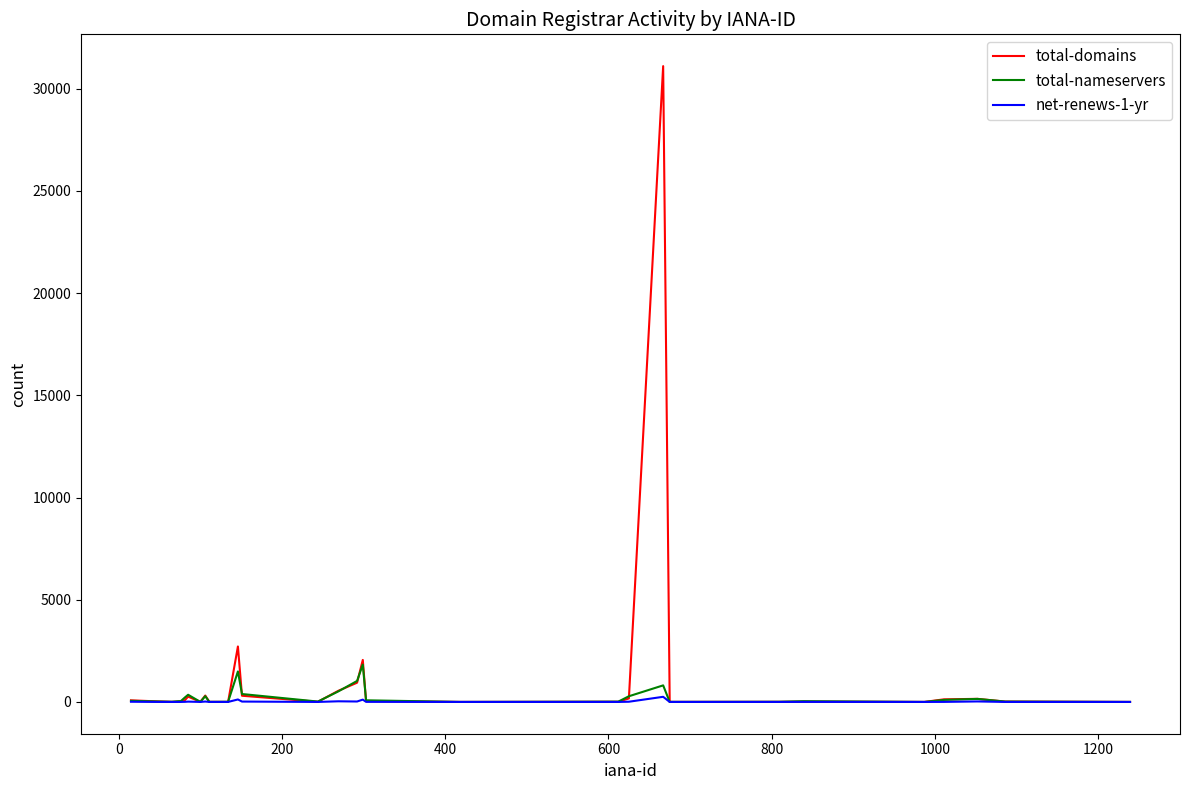

Rank the series by their maximum value, from lowest to highest.

net-renews-1-yr, total-nameservers, total-domains